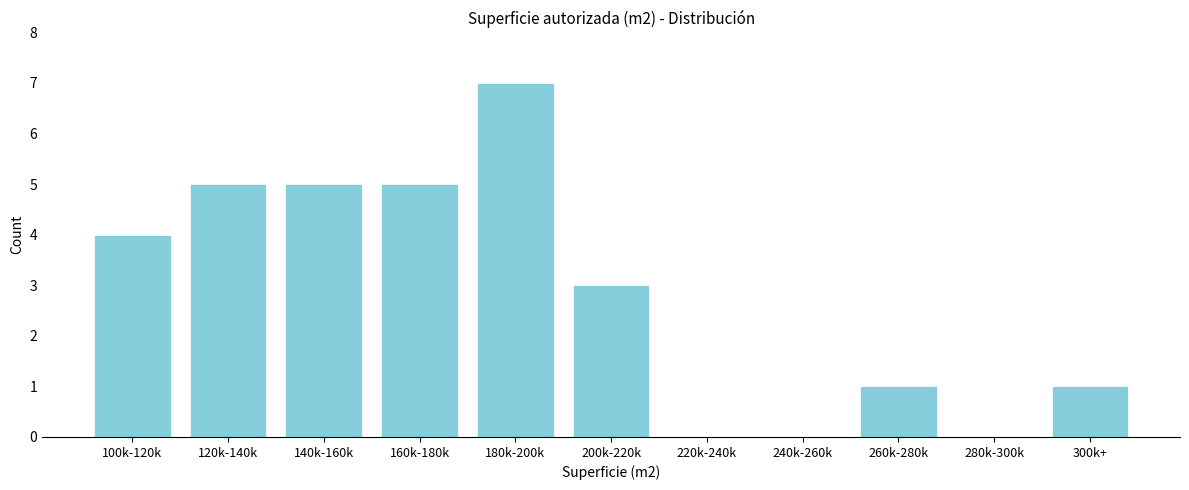

Reading left to right, transcribe all the data shown in this chart.

100k-120k=4	120k-140k=5	140k-160k=5	160k-180k=5	180k-200k=7	200k-220k=3	220k-240k=0	240k-260k=0	260k-280k=1	280k-300k=0	300k+=1